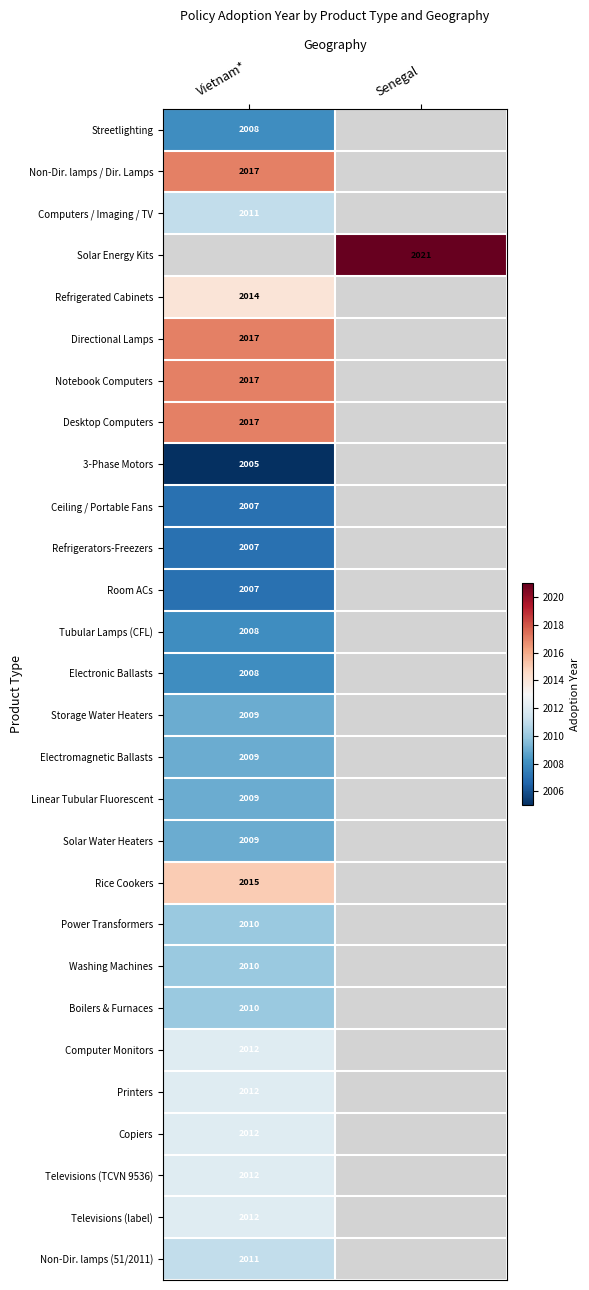

What is the greatest value displayed?

2021.0